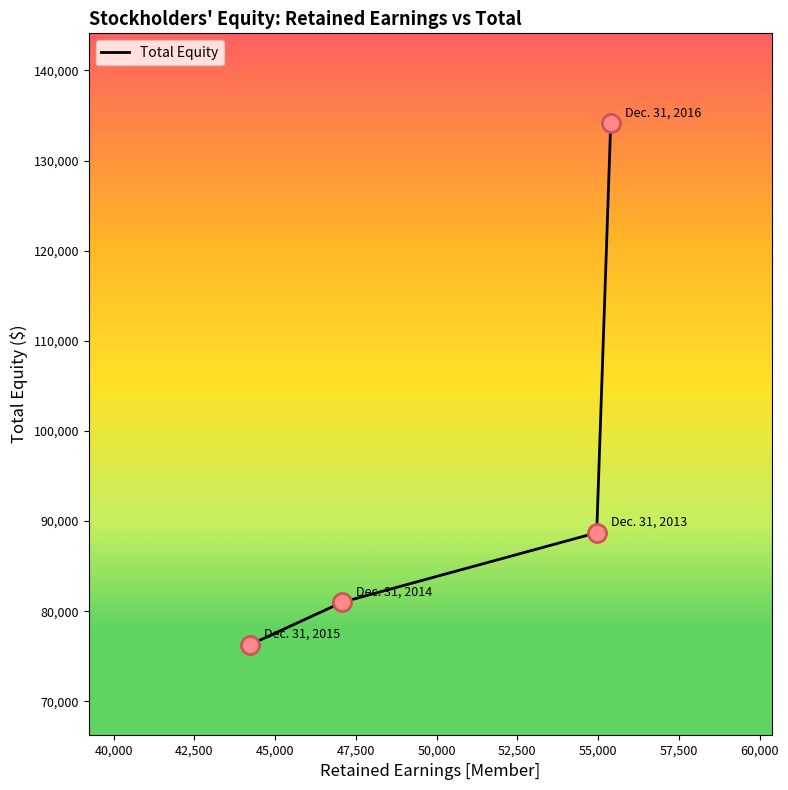

True or false: there are more than 1 points higher than both neighbors.

False